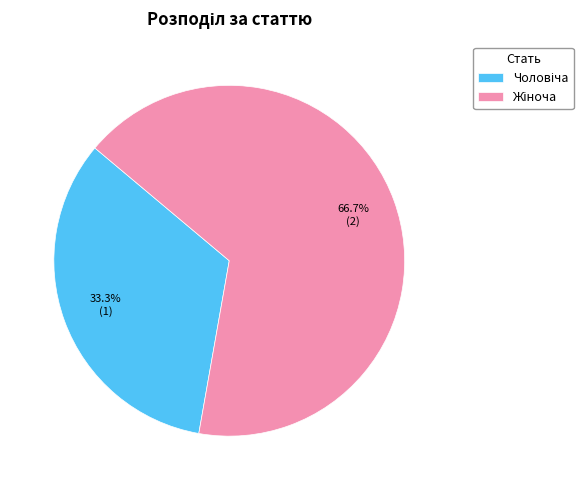

Is there any slice that represents more than half of the pie?

Yes